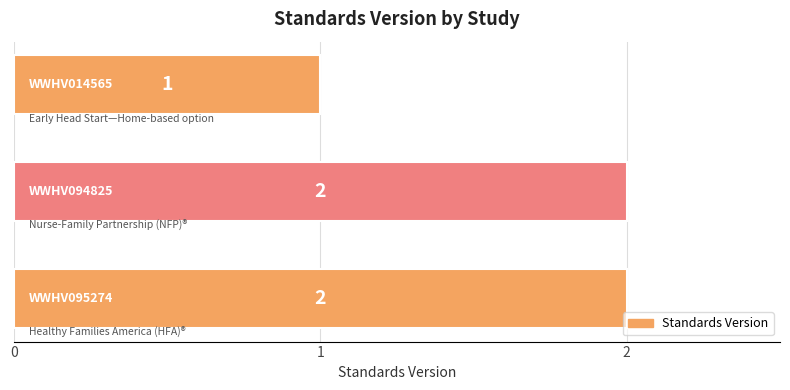

What is the difference between the maximum and minimum values?

1